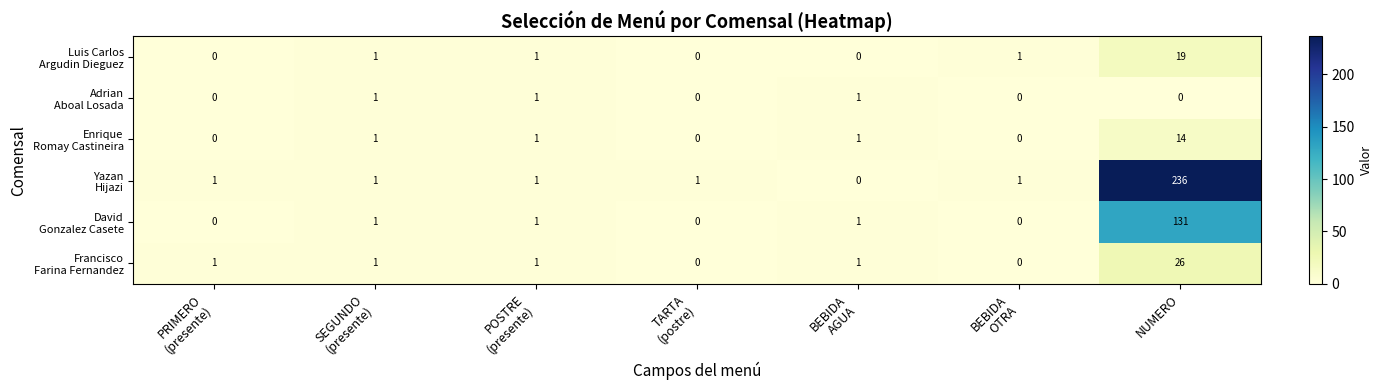

At which category is the sum across all series the highest?

NUMERO